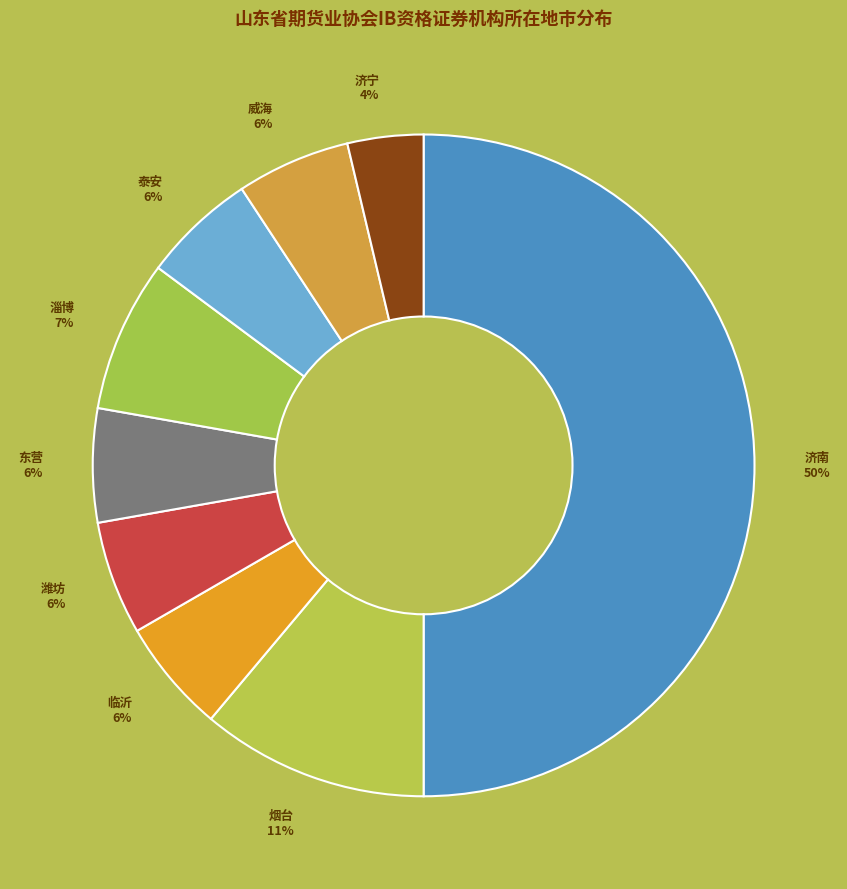

Do 济南 50% and 潍坊 6% together represent more than half of the pie?

Yes